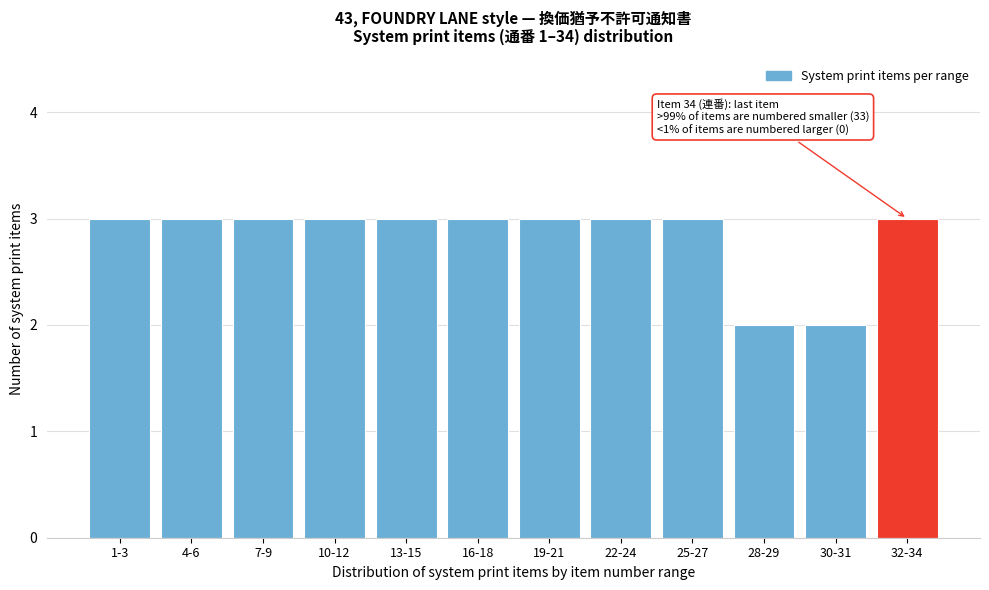

Reading left to right, list all the values displayed in this chart.

3	3	3	3	3	3	3	3	3	2	2	3